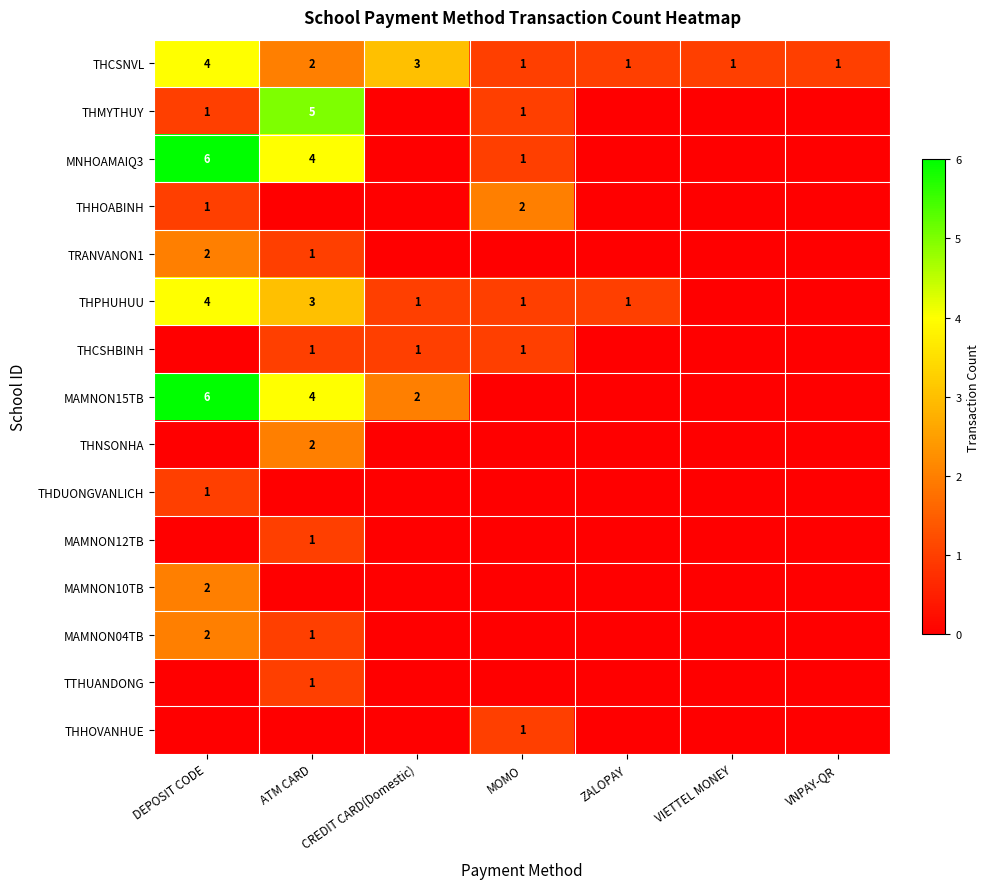

The THHOVANHUE series shows 1 at MOMO. True or false?

True